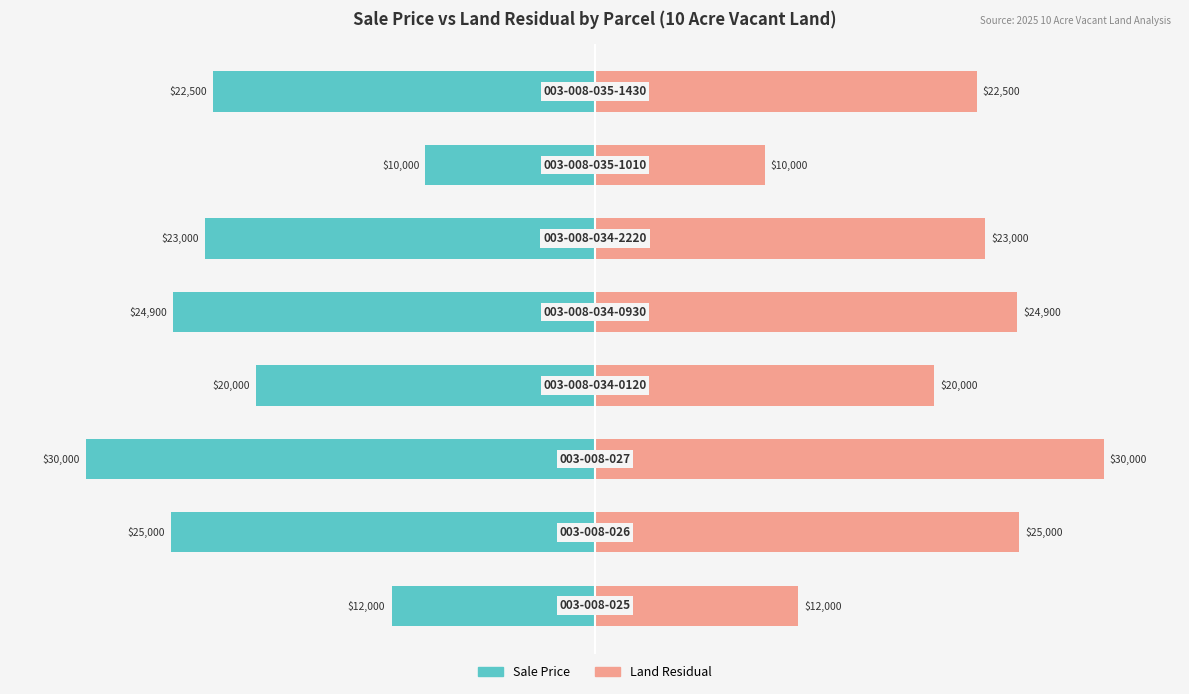

Where does the Land Residual series first go above 76?

1